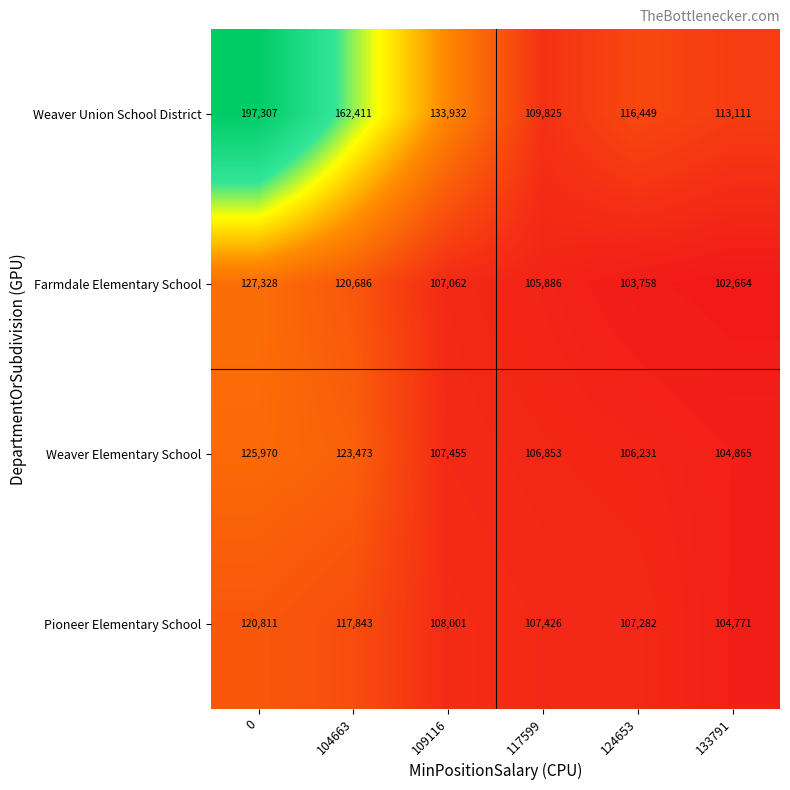

List the labels in order of Weaver Elementary School value, smallest first.

133791, 124653, 117599, 109116, 104663, 0